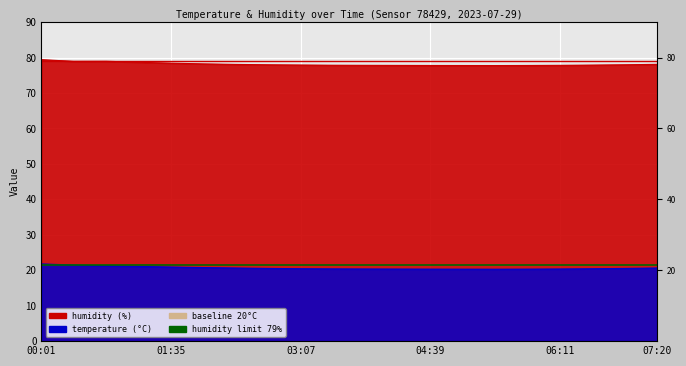

What is the sum of the temperature values at 05:48 and 06:34?

40.7